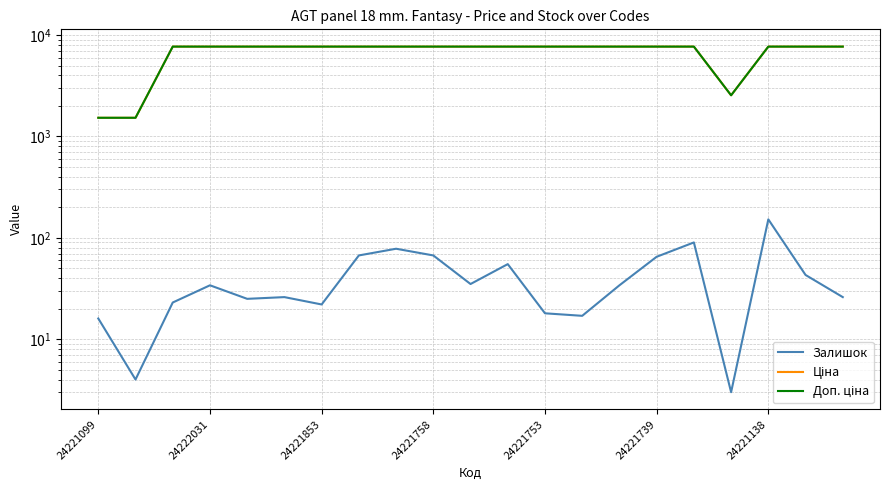

Rank the series by their maximum value, from lowest to highest.

Залишок, Ціна, Доп. ціна